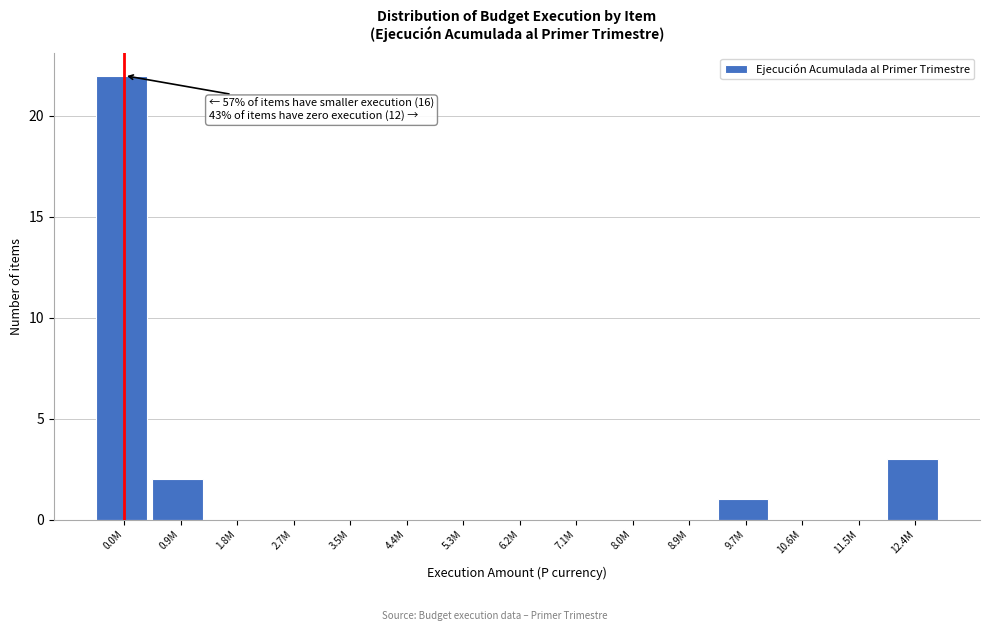

Reading left to right, extract all data points from this chart.

0.0M=22	0.9M=2	1.8M=0	2.7M=0	3.5M=0	4.4M=0	5.3M=0	6.2M=0	7.1M=0	8.0M=0	8.9M=0	9.7M=1	10.6M=0	11.5M=0	12.4M=3